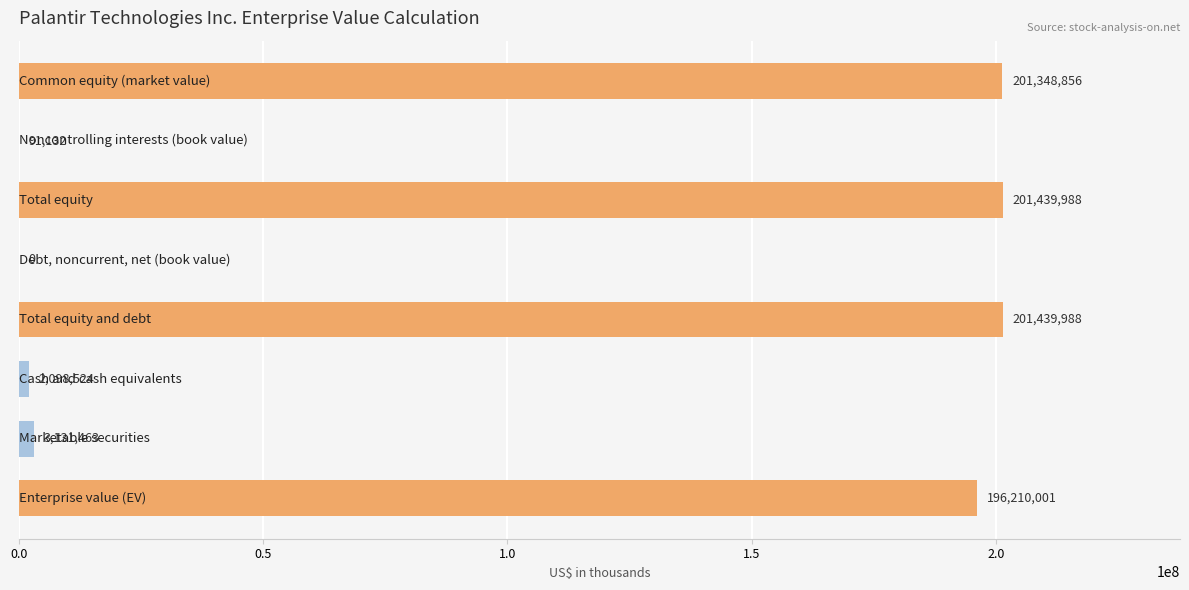

What is the maximum value shown in the chart?

201439988